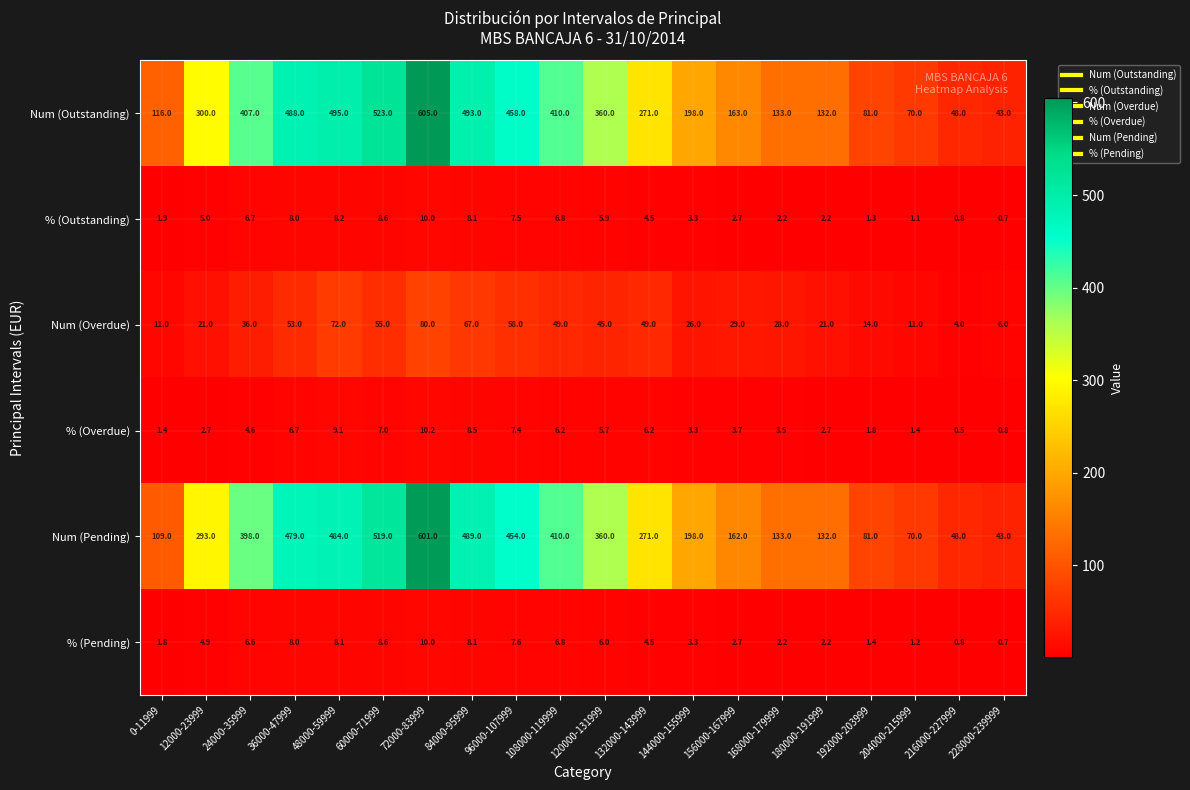

Where is % (Outstanding) nearest to the value 5?

12000-23999